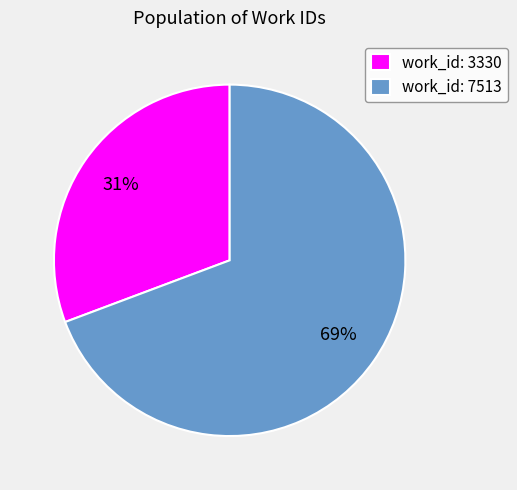

Which has a higher value, work_id: 7513 or work_id: 3330?

work_id: 7513